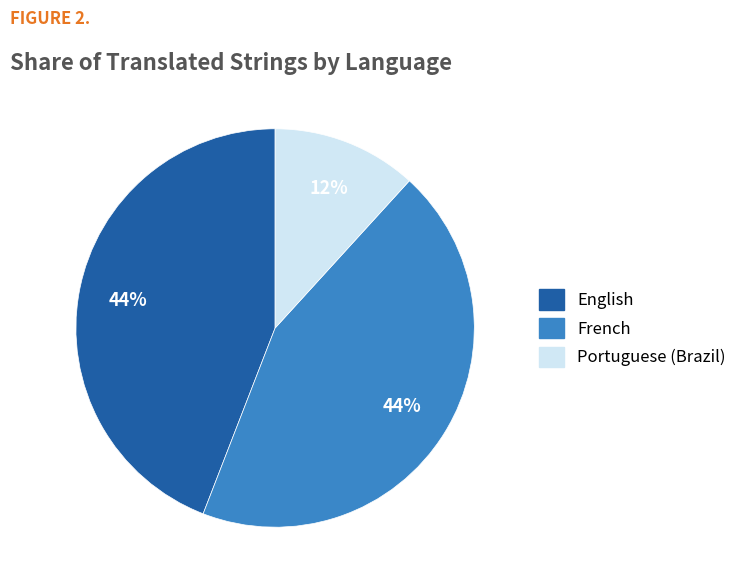

Is there any slice that represents more than half of the pie?

No